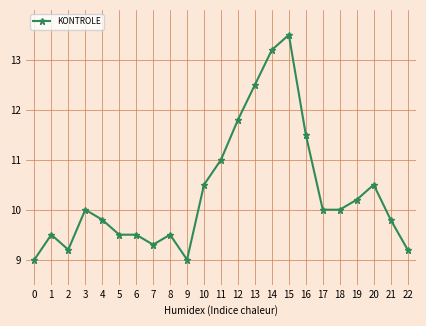

Where is the first local maximum?

1